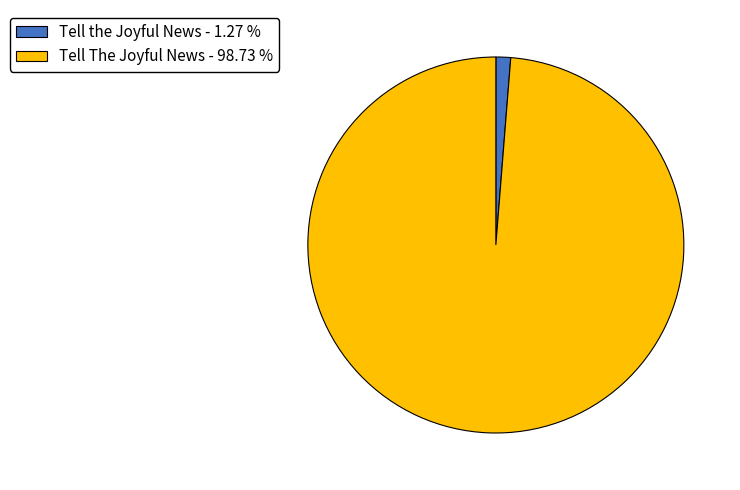

Count the number of slices in the pie.

2